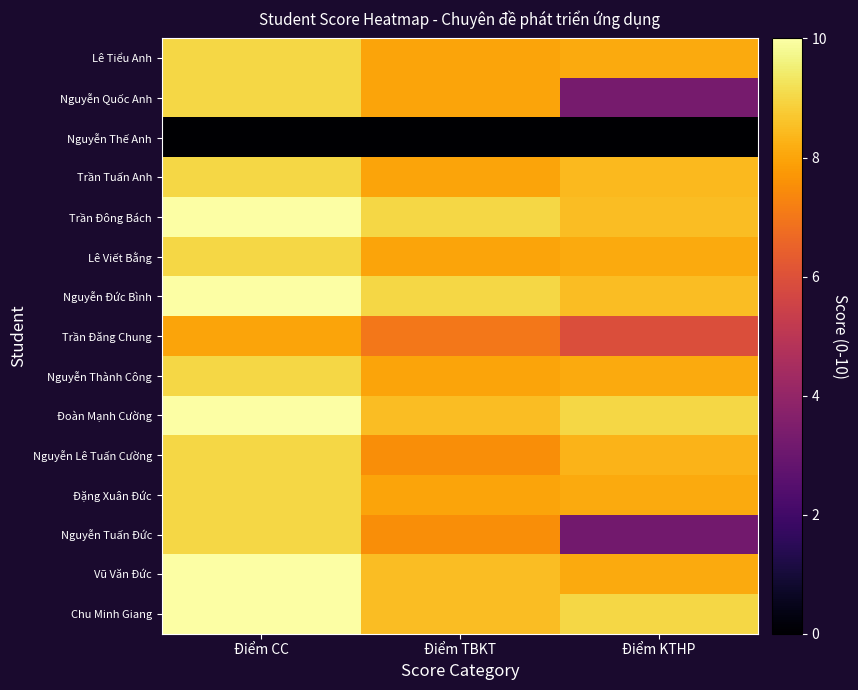

List the series in order of their peak value, lowest first.

Nguyễn Thế Anh, Trần Đăng Chung, Lê Tiểu Anh, Nguyễn Quốc Anh, Trần Tuấn Anh, Lê Viết Bằng, Nguyễn Thành Công, Nguyễn Lê Tuấn Cường, Đặng Xuân Đức, Nguyễn Tuấn Đức, Trần Đông Bách, Nguyễn Đức Bình, Đoàn Mạnh Cường, Vũ Văn Đức, Chu Minh Giang